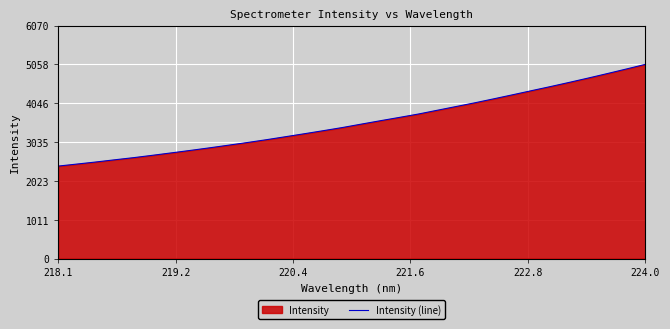

Which label corresponds to the largest value in the chart?

224.0